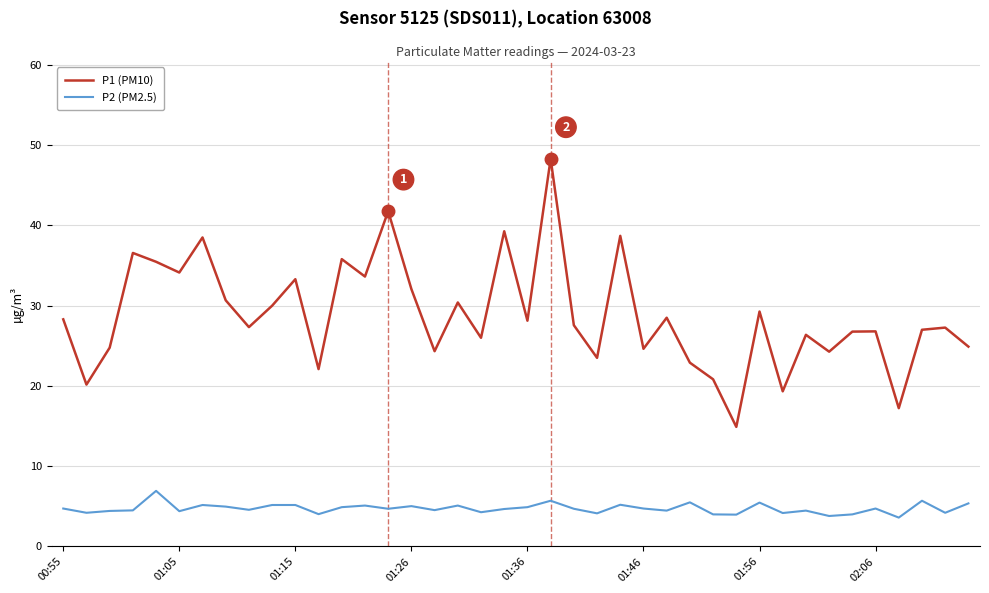

What is the minimum value for P2 (PM2.5)?

3.6